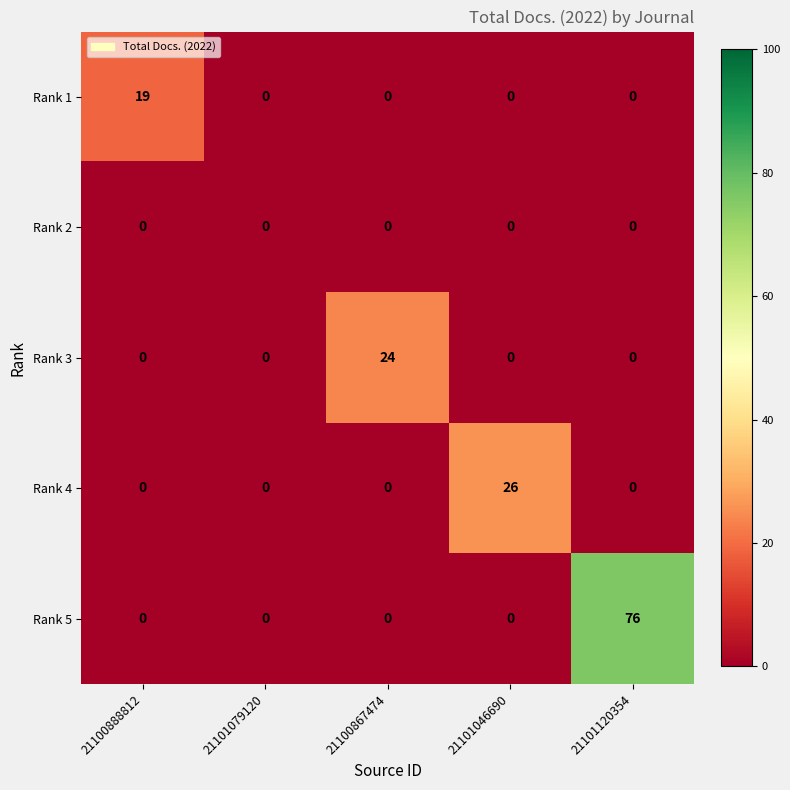

Is it true that Rank 3 equals 17 at 21101120354?

False